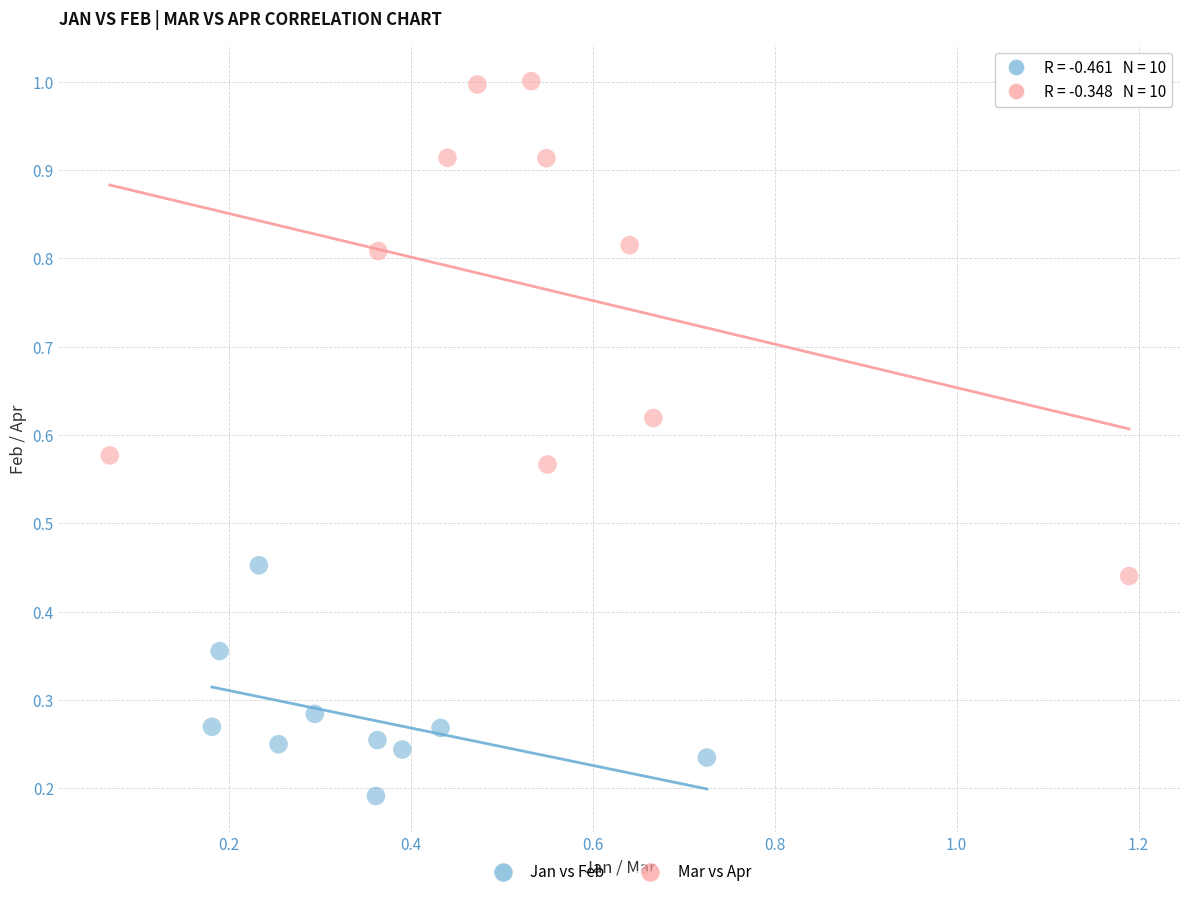

Which series reaches the maximum Y coordinate?

Mar vs Apr